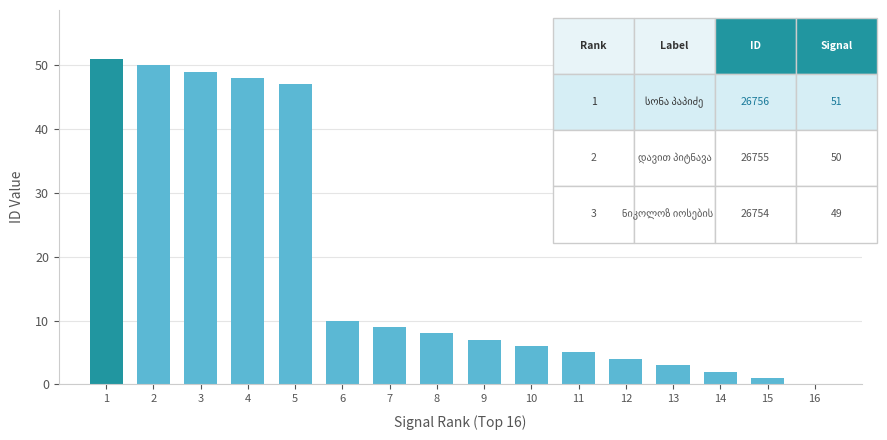

Between 6 and 3, which is larger?

3